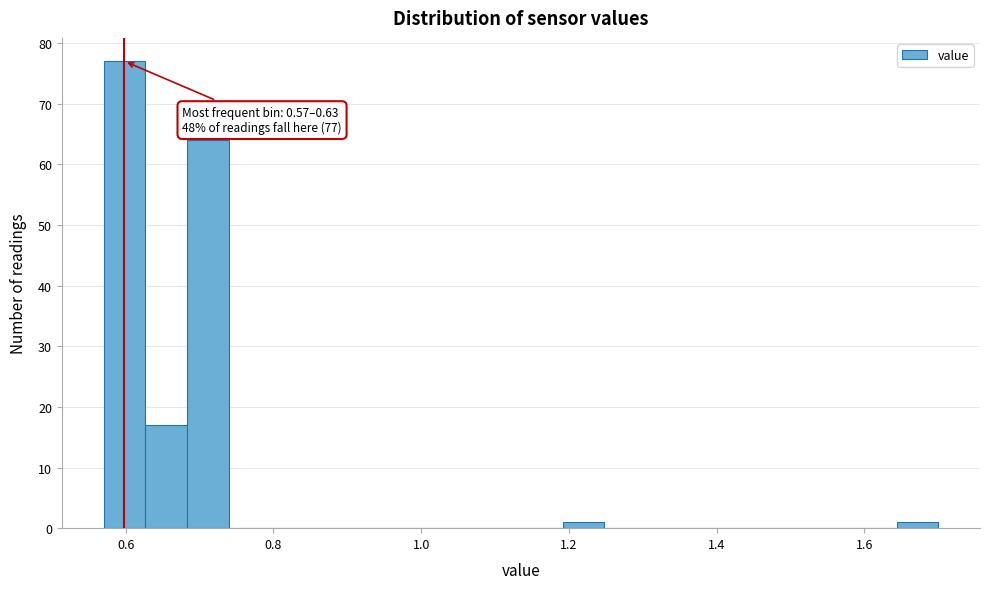

Read against the x-axis, roughly where is the centre of the tallest bar?

0.60